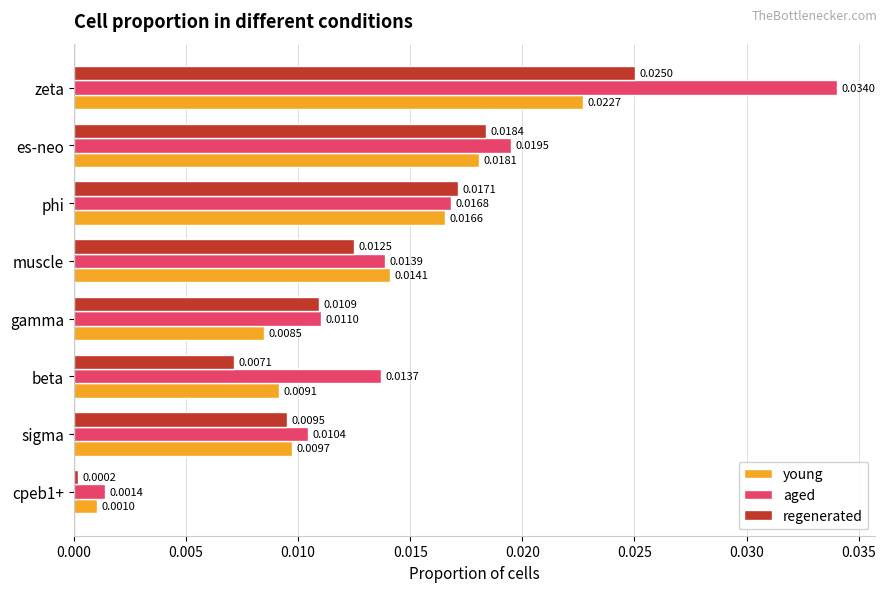

What is the sum of all young values?

0.1